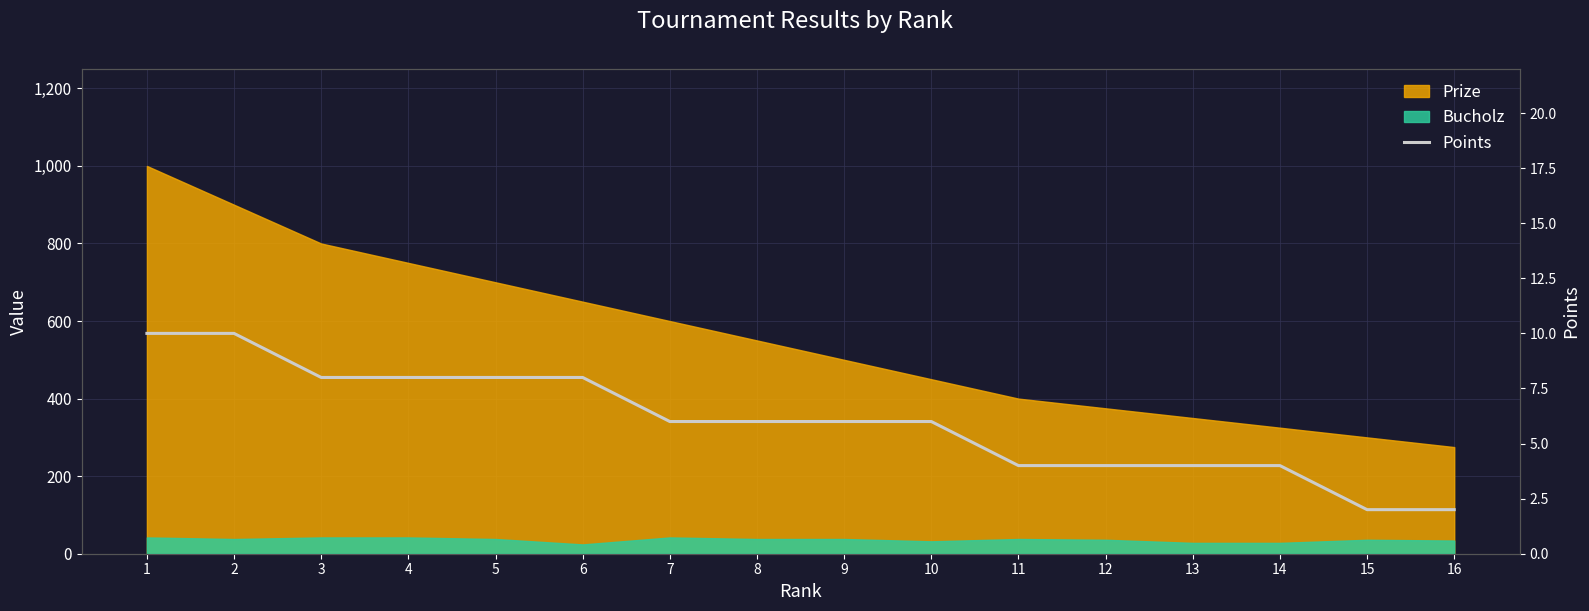

Reading left to right, extract all data points from this chart.

1=10	2=10	3=8	4=8	5=8	6=8	7=6	8=6	9=6	10=6	11=4	12=4	13=4	14=4	15=2	16=2